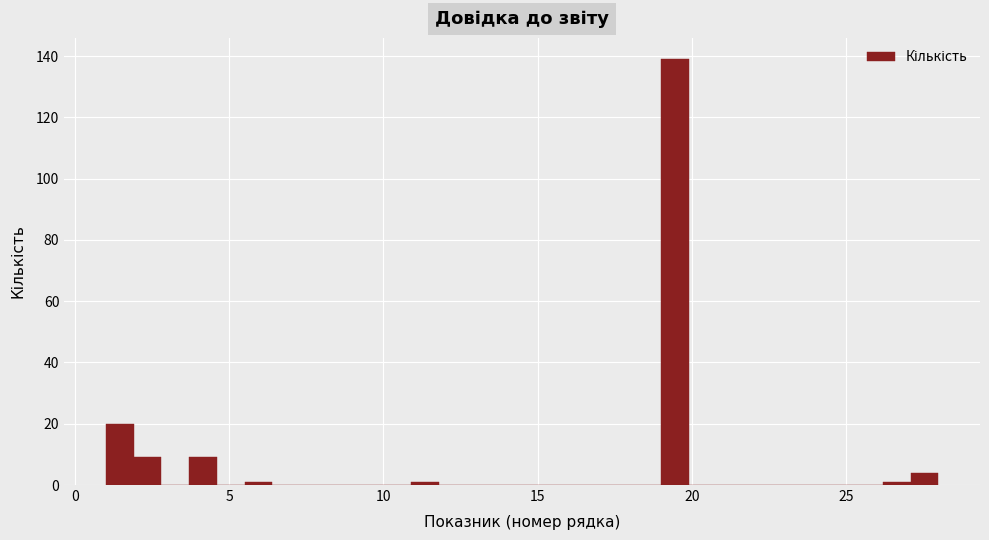

Read against the x-axis, roughly where is the centre of the tallest bar?

19.5